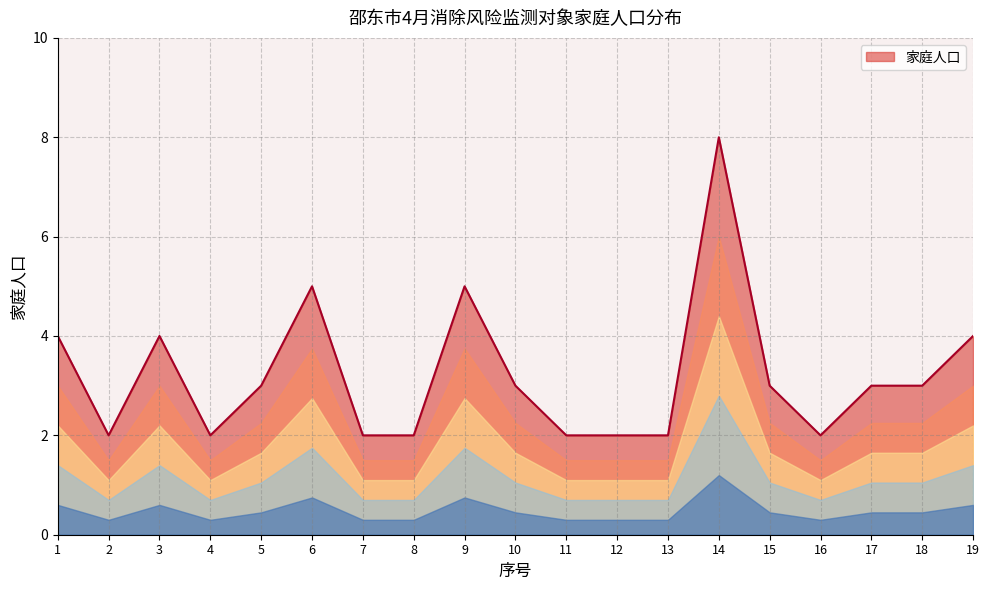

What is the change in value from 5 to 6?

+2